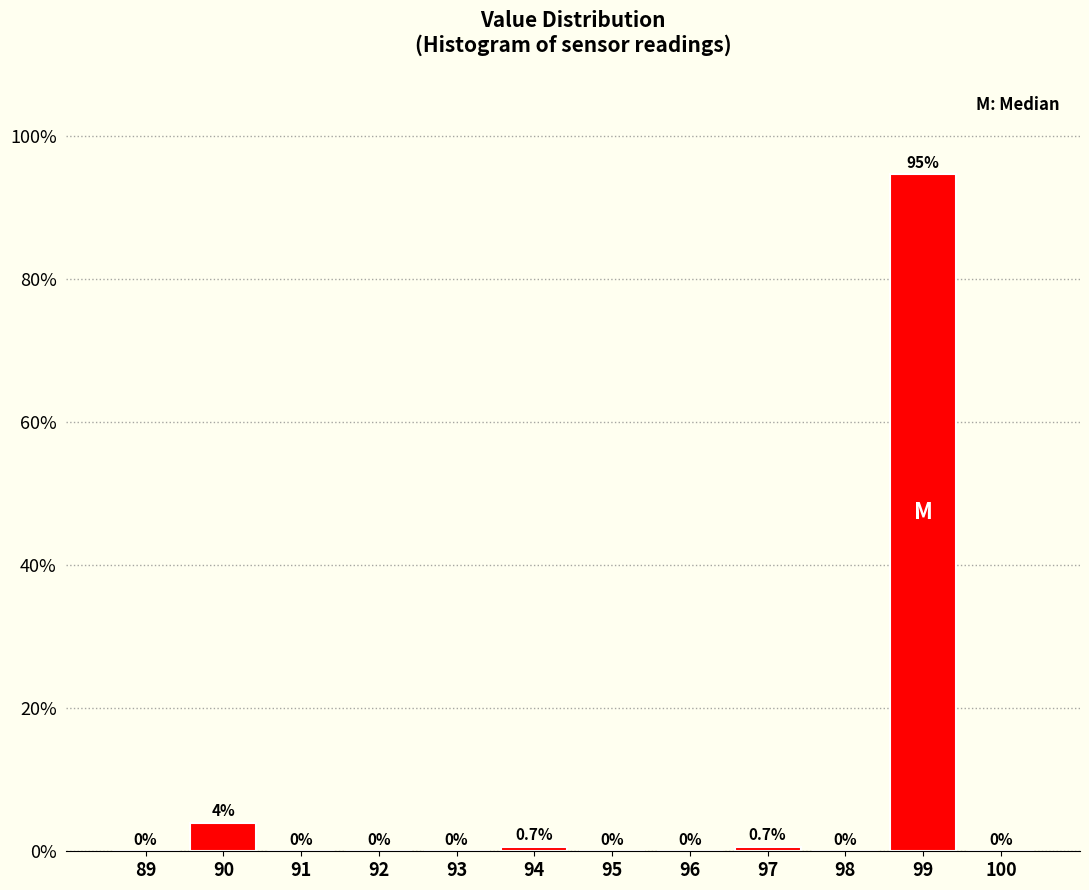

Reading left to right, list all the values displayed in this chart.

89=0.0	90=4.0	91=0.0	92=0.0	93=0.0	94=0.7	95=0.0	96=0.0	97=0.7	98=0.0	99=94.7	100=0.0